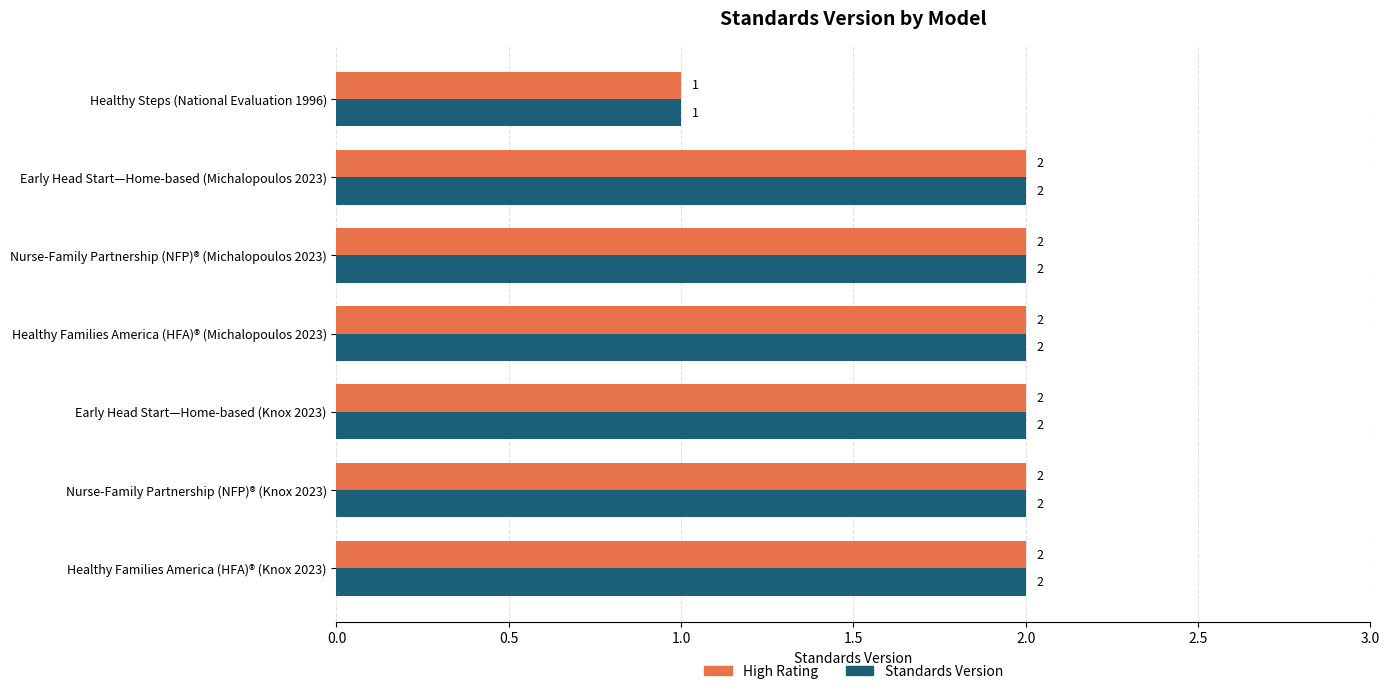

What is the total value across all series at Healthy Families America (HFA)® (Knox 2023)?

4